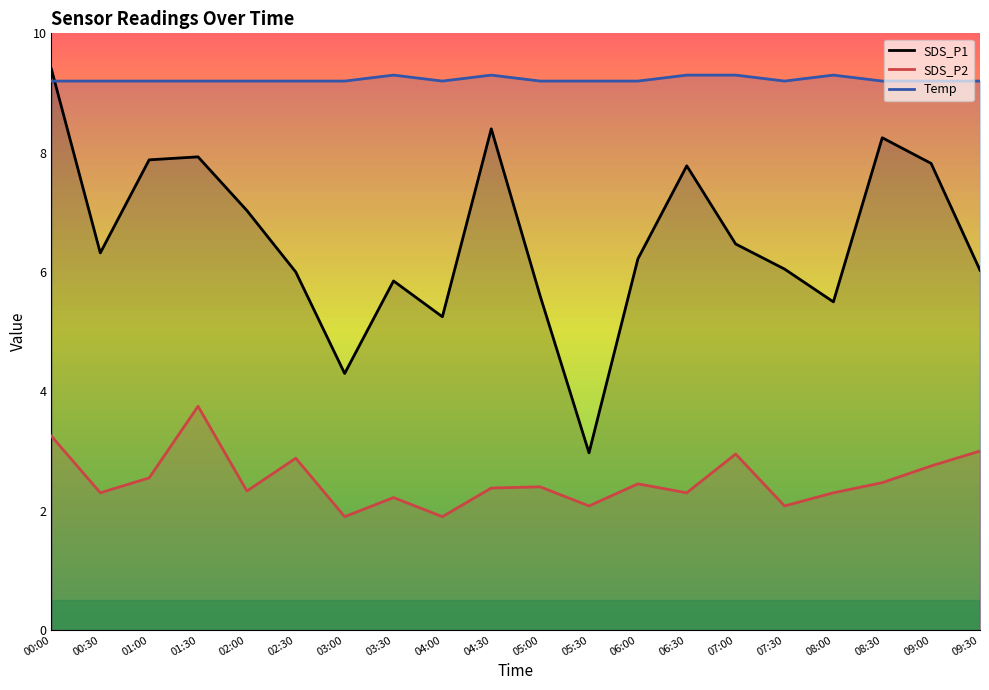

Where does the SDS_P1 series first go above 6?

00:00